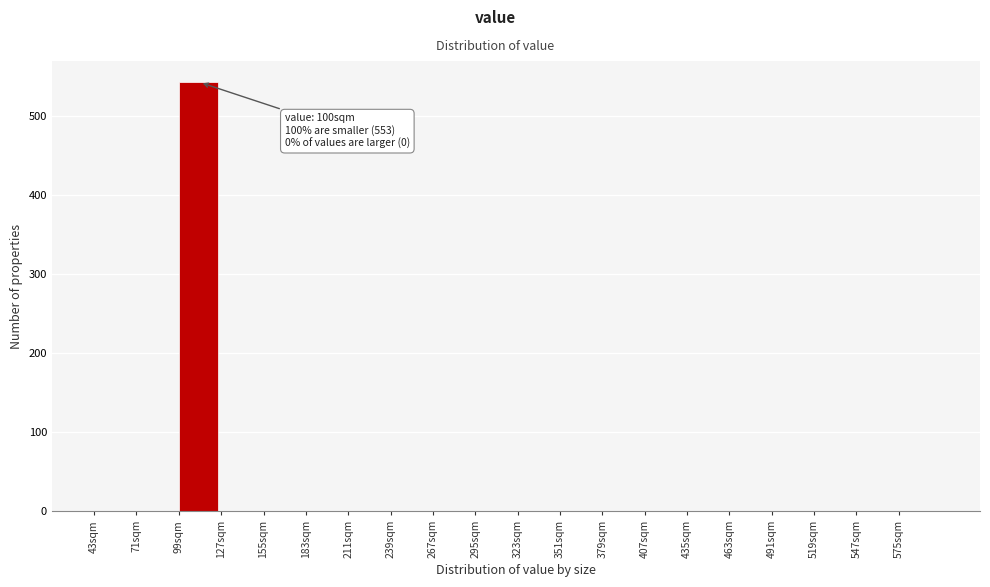

Which range on the x-axis has the tallest bar?

99 to 127